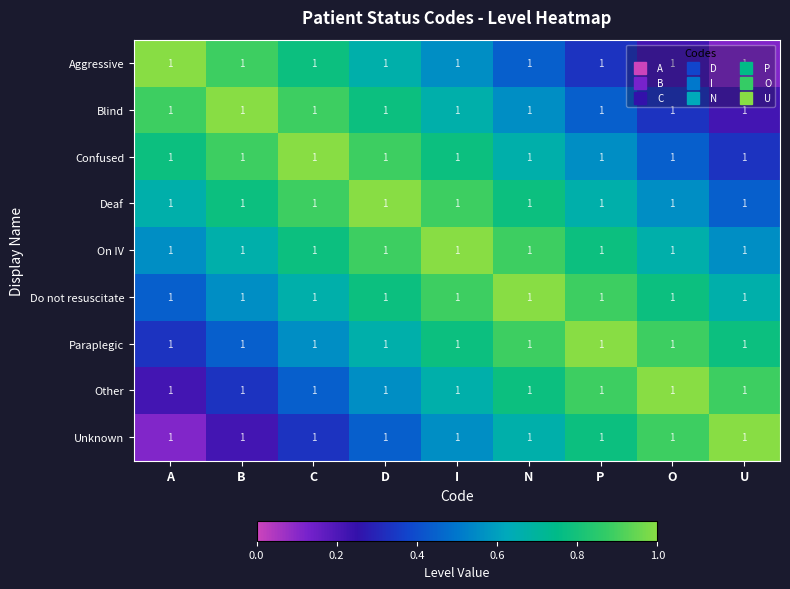

Which category has the highest value in the Other series?

O